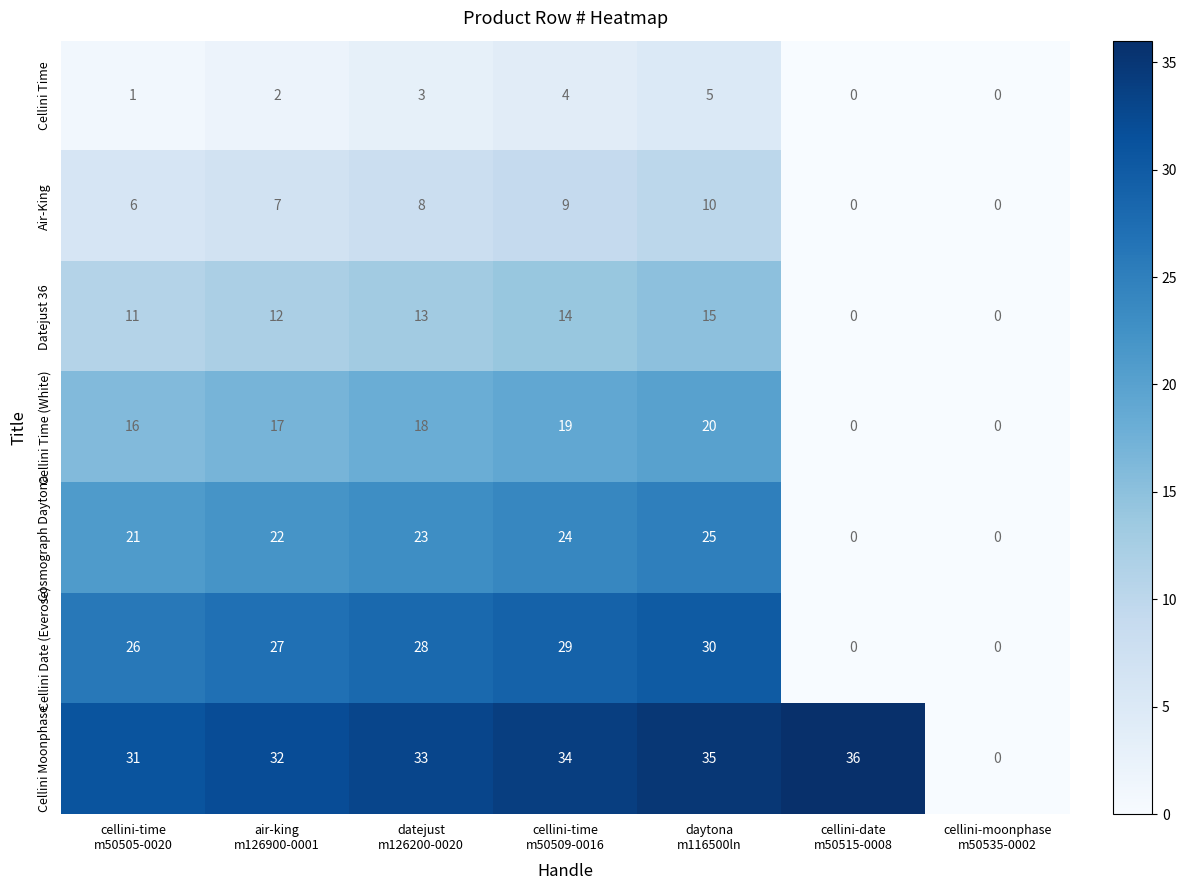

At how many categories does at least one series exceed 14?

6